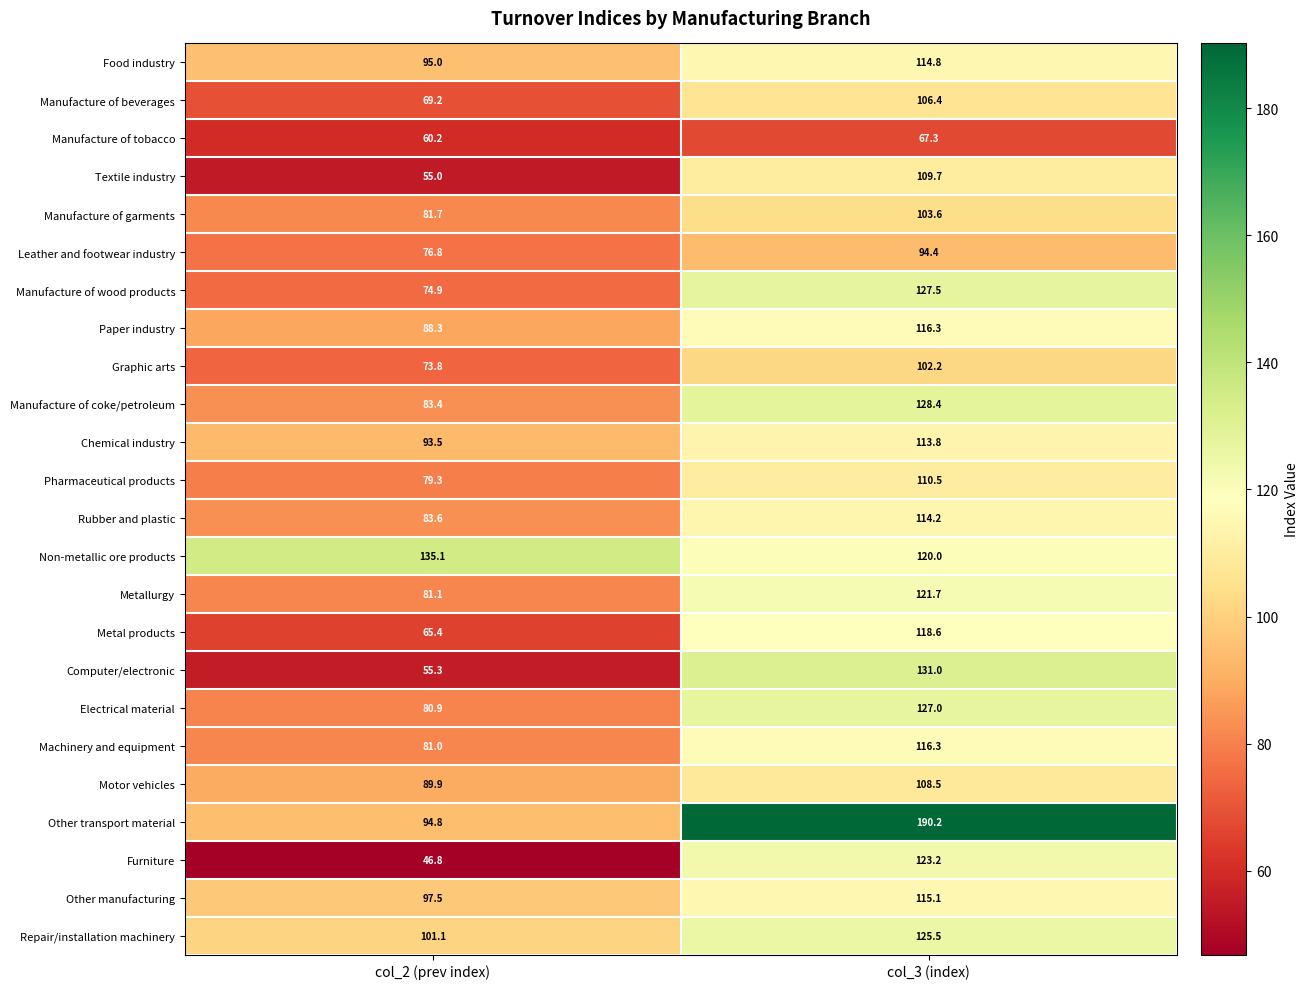

At which category does the chart reach its minimum across all series?

col_2 (prev index)